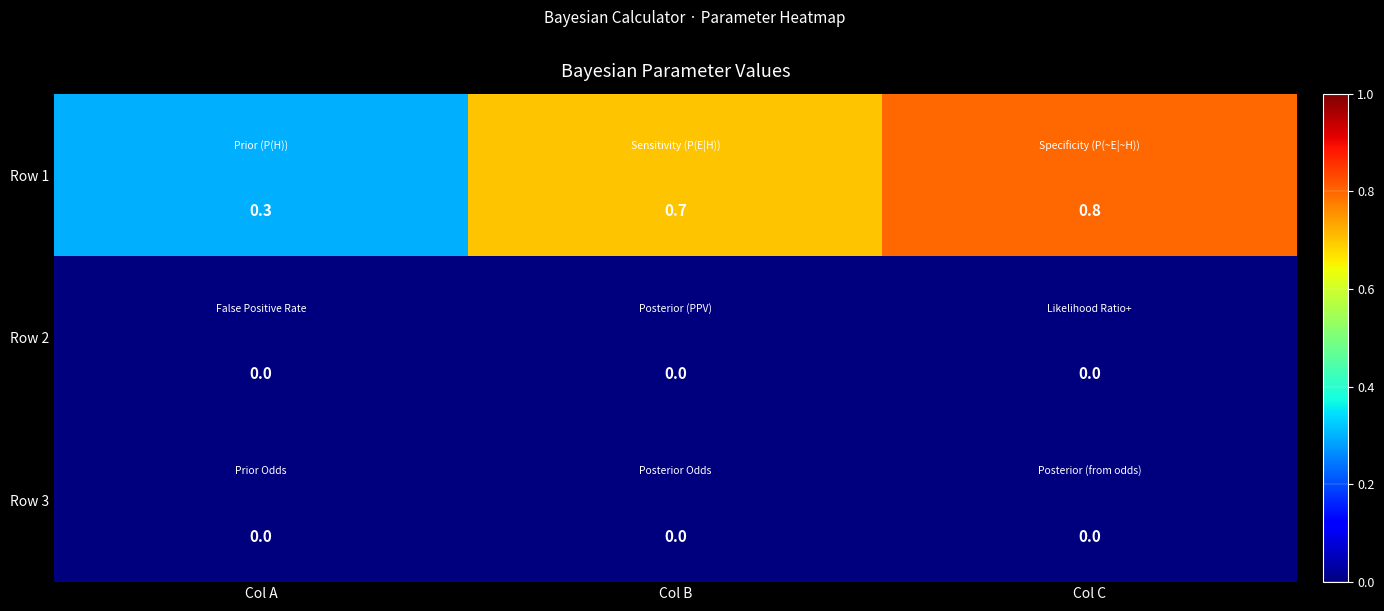

Between Col B and Col C, which series saw the biggest shift?

Row 1